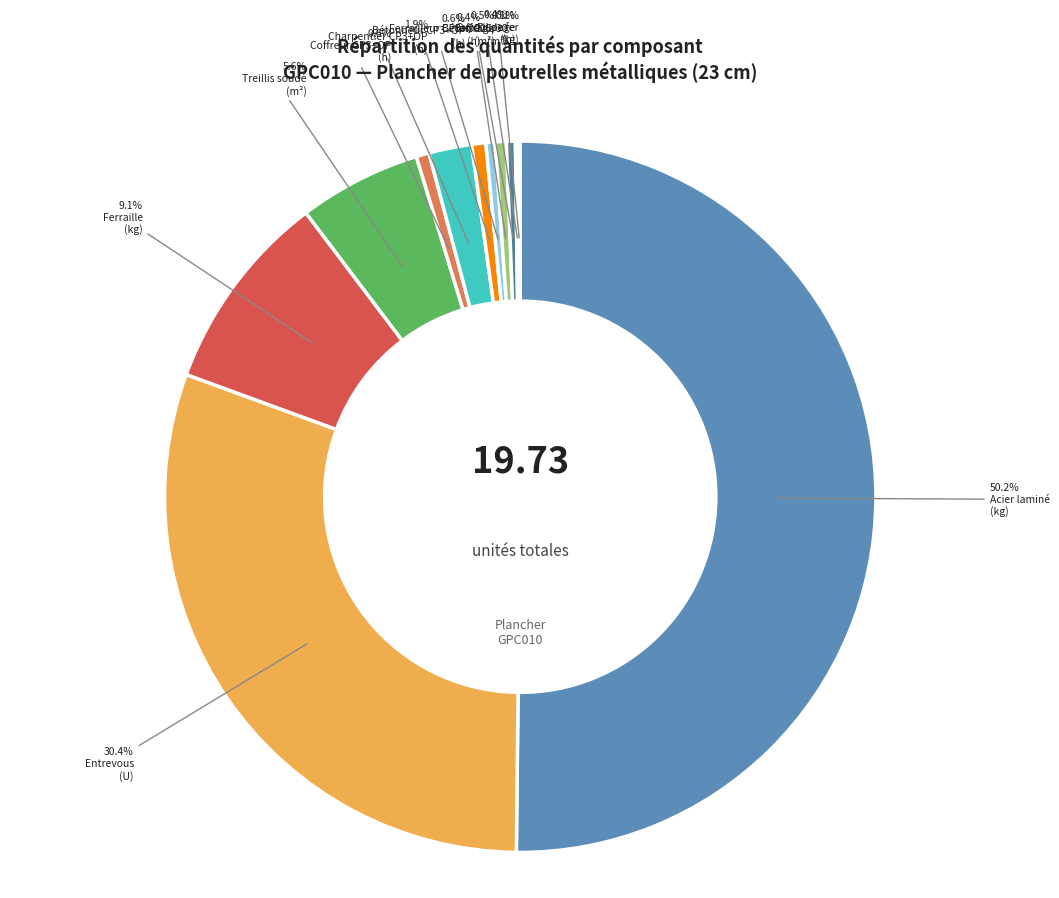

Which category has the smallest portion of the pie?

mq08sol010 (h)